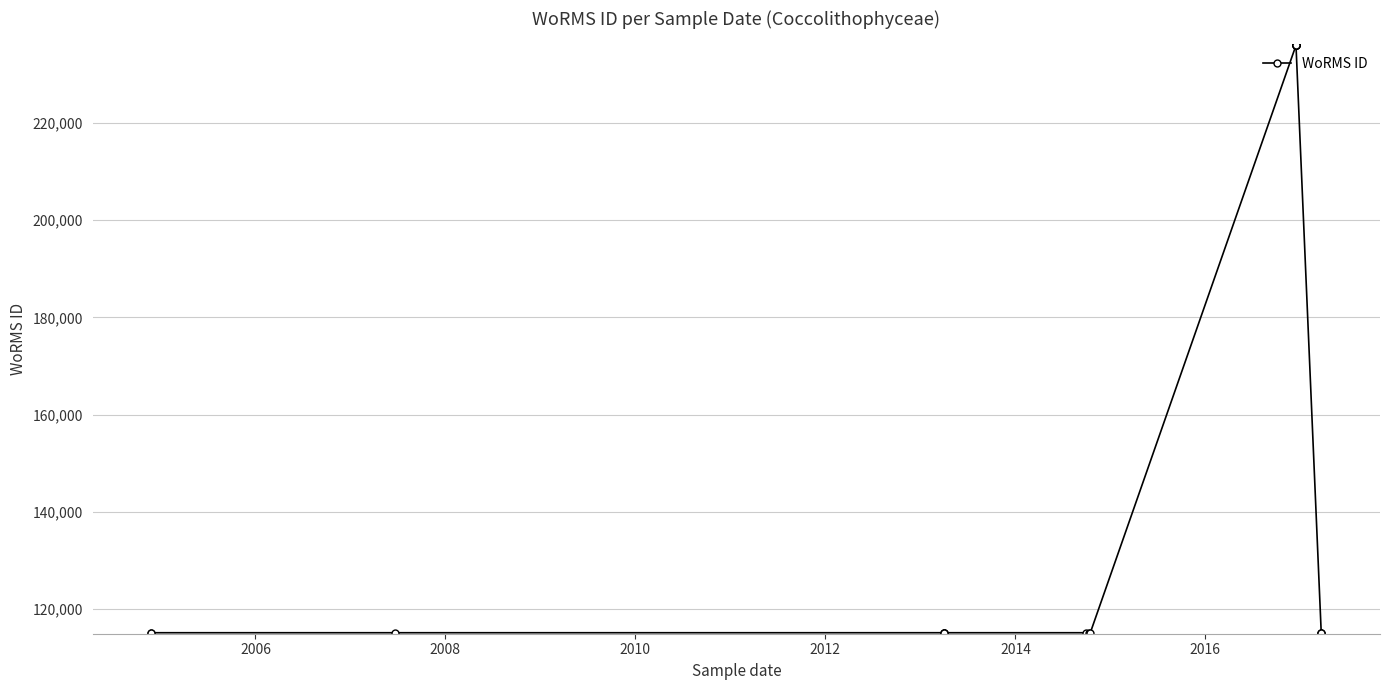

Reading left to right, extract all data points from this chart.

115104	115104	115104	115104	115104	115104	115104	115104	115104	115086	235955	235955	235955	235955	235955	235955	235955	235955	115104	115104	115104